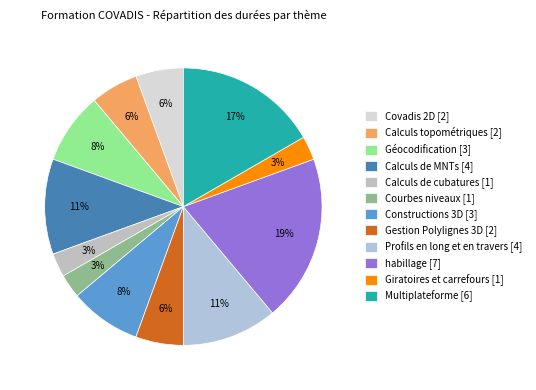

How many slices are in this pie chart?

12